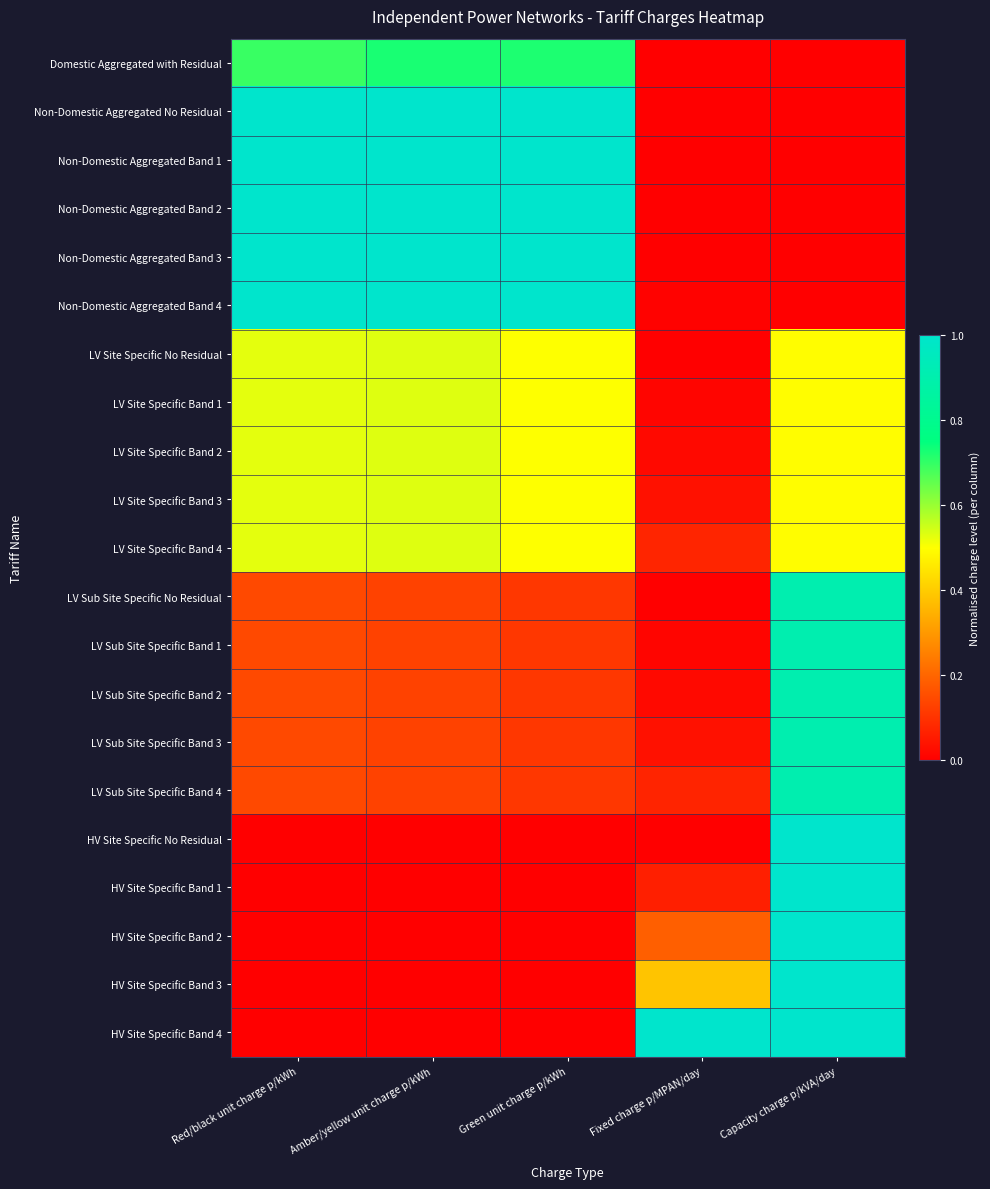

Reading right to left, extract all data points from this chart.

Domestic Aggregated with Residual: Capacity charge p/kVA/day=0.0	Fixed charge p/MPAN/day=0.0	Green unit charge p/kWh=0.7	Amber/yellow unit charge p/kWh=0.7	Red/black unit charge p/kWh=0.7
Non-Domestic Aggregated No Residual: Capacity charge p/kVA/day=0.0	Fixed charge p/MPAN/day=0.0	Green unit charge p/kWh=1.0	Amber/yellow unit charge p/kWh=1.0	Red/black unit charge p/kWh=1.0
Non-Domestic Aggregated Band 1: Capacity charge p/kVA/day=0.0	Fixed charge p/MPAN/day=0.0	Green unit charge p/kWh=1.0	Amber/yellow unit charge p/kWh=1.0	Red/black unit charge p/kWh=1.0
Non-Domestic Aggregated Band 2: Capacity charge p/kVA/day=0.0	Fixed charge p/MPAN/day=0.0	Green unit charge p/kWh=1.0	Amber/yellow unit charge p/kWh=1.0	Red/black unit charge p/kWh=1.0
Non-Domestic Aggregated Band 3: Capacity charge p/kVA/day=0.0	Fixed charge p/MPAN/day=0.0	Green unit charge p/kWh=1.0	Amber/yellow unit charge p/kWh=1.0	Red/black unit charge p/kWh=1.0
Non-Domestic Aggregated Band 4: Capacity charge p/kVA/day=0.0	Fixed charge p/MPAN/day=0.0	Green unit charge p/kWh=1.0	Amber/yellow unit charge p/kWh=1.0	Red/black unit charge p/kWh=1.0
LV Site Specific No Residual: Capacity charge p/kVA/day=0.5	Fixed charge p/MPAN/day=0.0	Green unit charge p/kWh=0.5	Amber/yellow unit charge p/kWh=0.5	Red/black unit charge p/kWh=0.5
LV Site Specific Band 1: Capacity charge p/kVA/day=0.5	Fixed charge p/MPAN/day=0.0	Green unit charge p/kWh=0.5	Amber/yellow unit charge p/kWh=0.5	Red/black unit charge p/kWh=0.5
LV Site Specific Band 2: Capacity charge p/kVA/day=0.5	Fixed charge p/MPAN/day=0.0	Green unit charge p/kWh=0.5	Amber/yellow unit charge p/kWh=0.5	Red/black unit charge p/kWh=0.5
LV Site Specific Band 3: Capacity charge p/kVA/day=0.5	Fixed charge p/MPAN/day=0.0	Green unit charge p/kWh=0.5	Amber/yellow unit charge p/kWh=0.5	Red/black unit charge p/kWh=0.5
LV Site Specific Band 4: Capacity charge p/kVA/day=0.5	Fixed charge p/MPAN/day=0.1	Green unit charge p/kWh=0.5	Amber/yellow unit charge p/kWh=0.5	Red/black unit charge p/kWh=0.5
LV Sub Site Specific No Residual: Capacity charge p/kVA/day=0.9	Fixed charge p/MPAN/day=0.0	Green unit charge p/kWh=0.1	Amber/yellow unit charge p/kWh=0.1	Red/black unit charge p/kWh=0.1
LV Sub Site Specific Band 1: Capacity charge p/kVA/day=0.9	Fixed charge p/MPAN/day=0.0	Green unit charge p/kWh=0.1	Amber/yellow unit charge p/kWh=0.1	Red/black unit charge p/kWh=0.1
LV Sub Site Specific Band 2: Capacity charge p/kVA/day=0.9	Fixed charge p/MPAN/day=0.0	Green unit charge p/kWh=0.1	Amber/yellow unit charge p/kWh=0.1	Red/black unit charge p/kWh=0.1
LV Sub Site Specific Band 3: Capacity charge p/kVA/day=0.9	Fixed charge p/MPAN/day=0.0	Green unit charge p/kWh=0.1	Amber/yellow unit charge p/kWh=0.1	Red/black unit charge p/kWh=0.1
LV Sub Site Specific Band 4: Capacity charge p/kVA/day=0.9	Fixed charge p/MPAN/day=0.1	Green unit charge p/kWh=0.1	Amber/yellow unit charge p/kWh=0.1	Red/black unit charge p/kWh=0.1
HV Site Specific No Residual: Capacity charge p/kVA/day=1.0	Fixed charge p/MPAN/day=0.0	Green unit charge p/kWh=0.0	Amber/yellow unit charge p/kWh=0.0	Red/black unit charge p/kWh=0.0
HV Site Specific Band 1: Capacity charge p/kVA/day=1.0	Fixed charge p/MPAN/day=0.1	Green unit charge p/kWh=0.0	Amber/yellow unit charge p/kWh=0.0	Red/black unit charge p/kWh=0.0
HV Site Specific Band 2: Capacity charge p/kVA/day=1.0	Fixed charge p/MPAN/day=0.2	Green unit charge p/kWh=0.0	Amber/yellow unit charge p/kWh=0.0	Red/black unit charge p/kWh=0.0
HV Site Specific Band 3: Capacity charge p/kVA/day=1.0	Fixed charge p/MPAN/day=0.4	Green unit charge p/kWh=0.0	Amber/yellow unit charge p/kWh=0.0	Red/black unit charge p/kWh=0.0
HV Site Specific Band 4: Capacity charge p/kVA/day=1.0	Fixed charge p/MPAN/day=1.0	Green unit charge p/kWh=0.0	Amber/yellow unit charge p/kWh=0.0	Red/black unit charge p/kWh=0.0